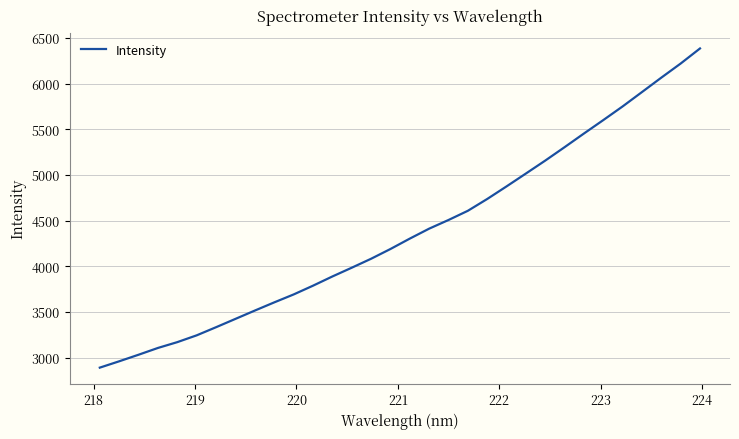

What is the difference between the maximum and minimum values?

3493.2